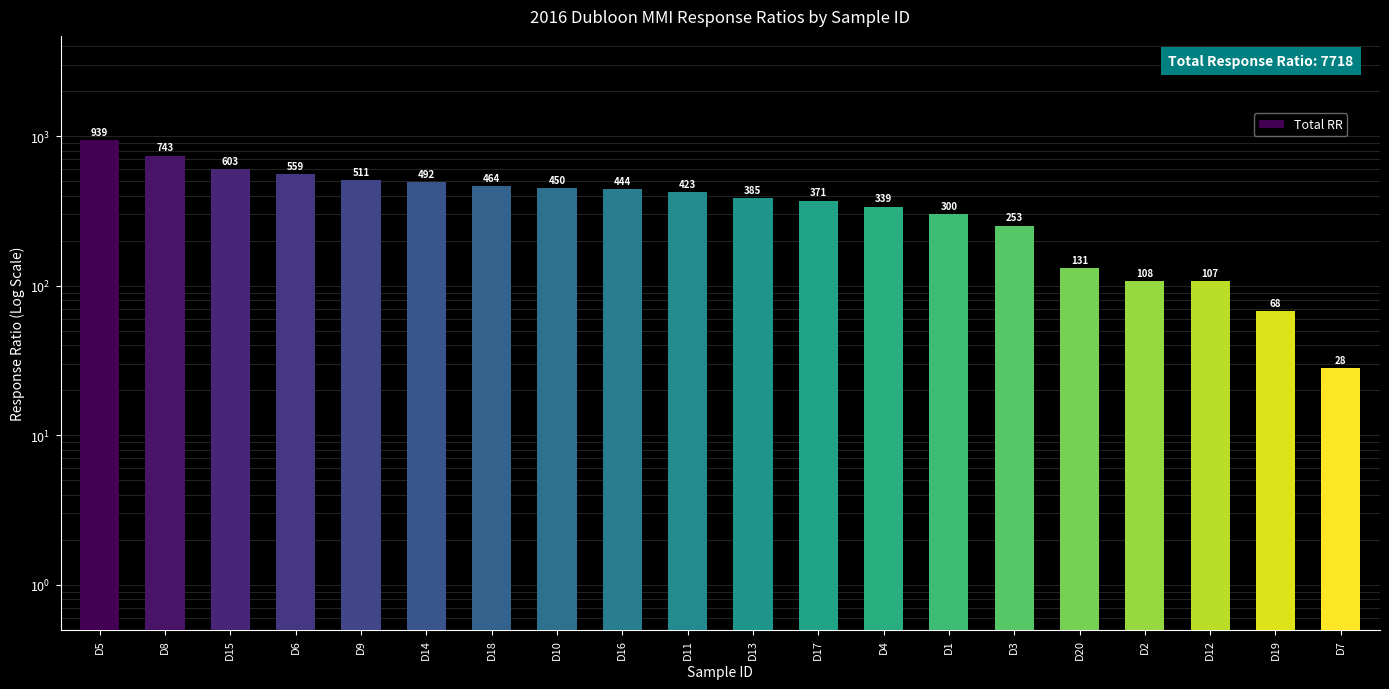

Which has a higher value, D4 or D6?

D6